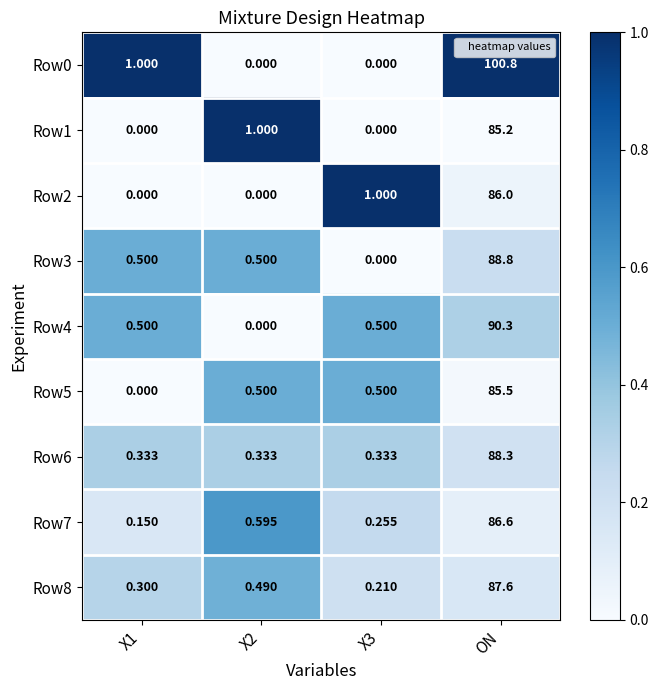

Which label corresponds to the largest value in the chart?

ON